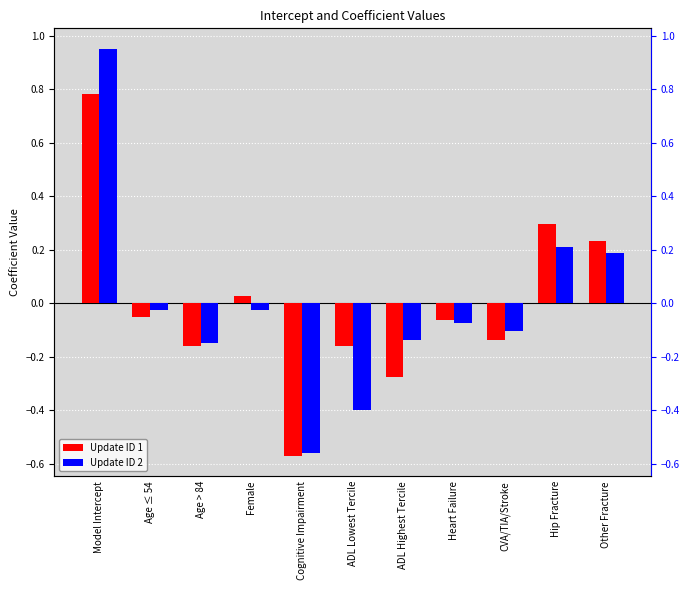

How many bars are there in each group?

2